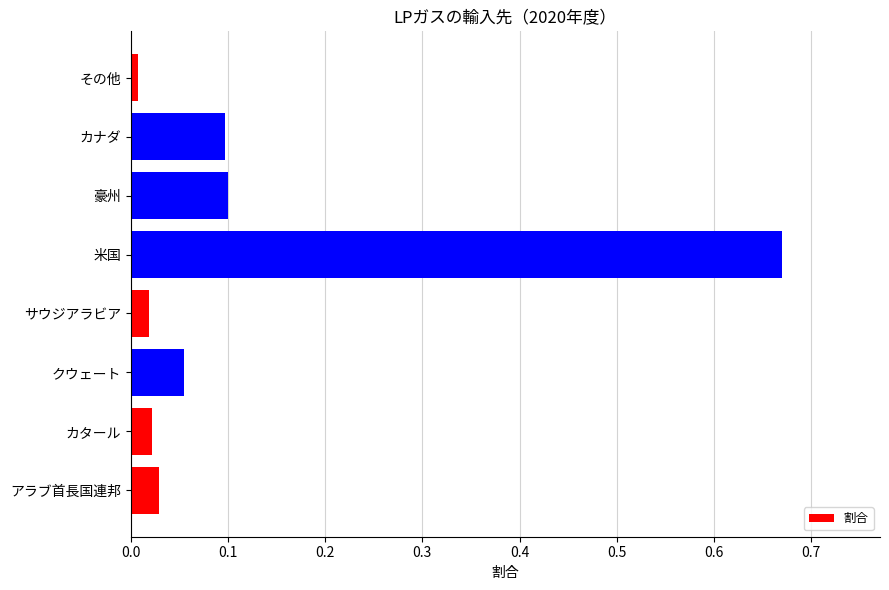

What is the change in value from サウジアラビア to 豪州?

+0.1